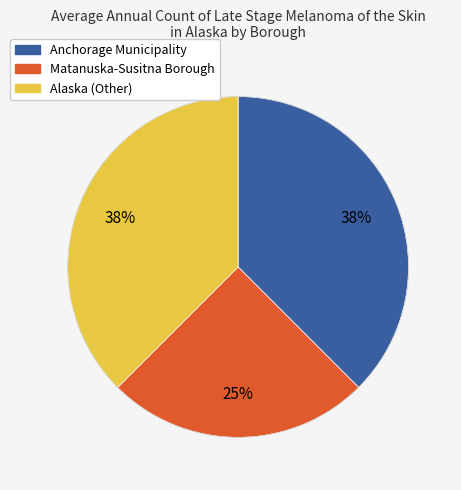

Which category has the smallest portion of the pie?

Matanuska-Susitna Borough